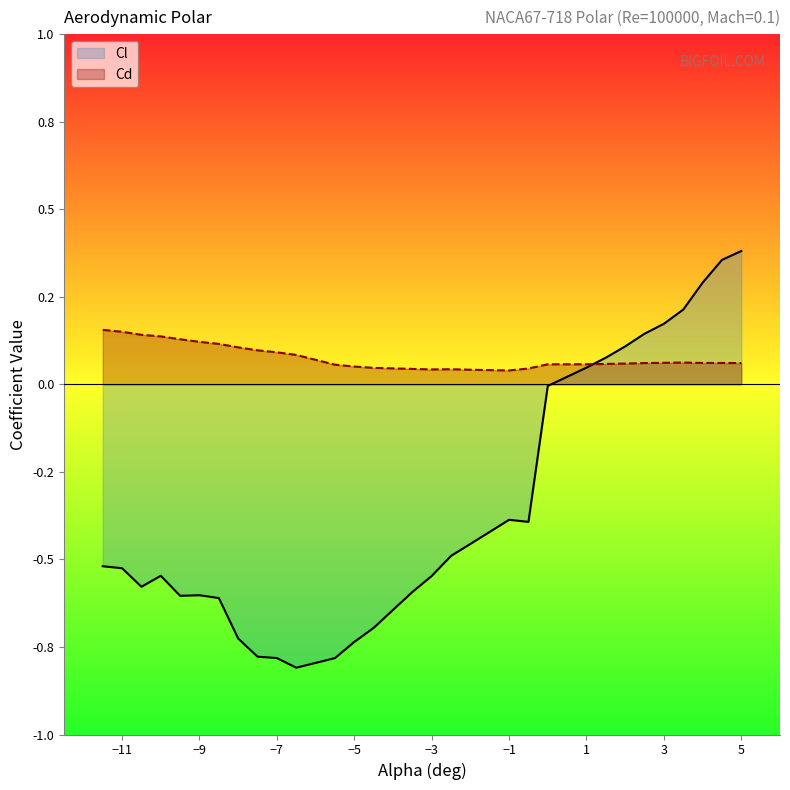

True or false: Cd has a value of 0.2 at −3.

False